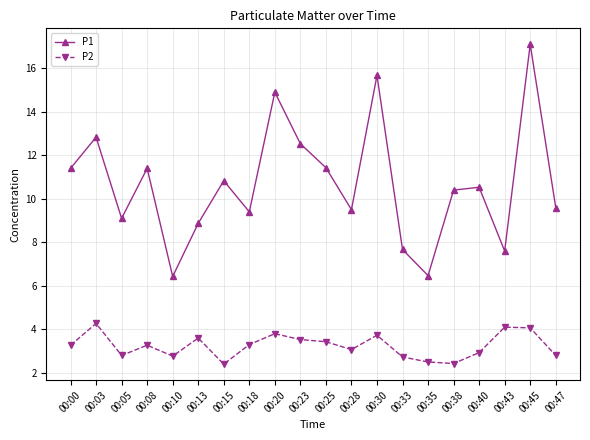

Is it true that P1 equals 11.4 at 00:00?

True